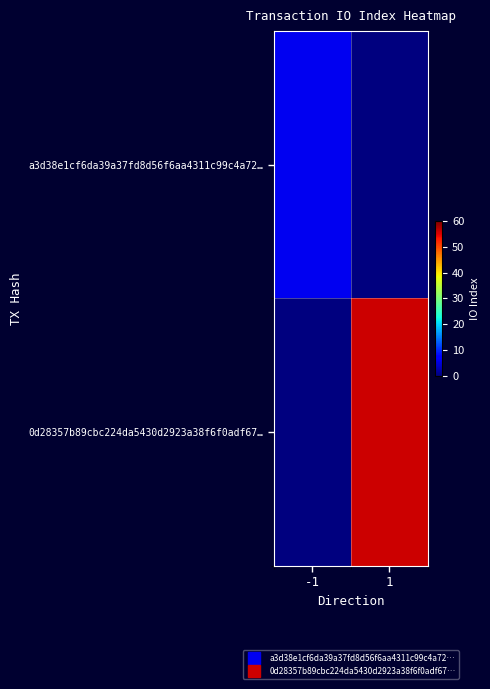

Rank the series by their maximum value, from highest to lowest.

0d28357b89cbc224da5430d2923a38f6f0adf67…, a3d38e1cf6da39a37fd8d56f6aa4311c99c4a72…